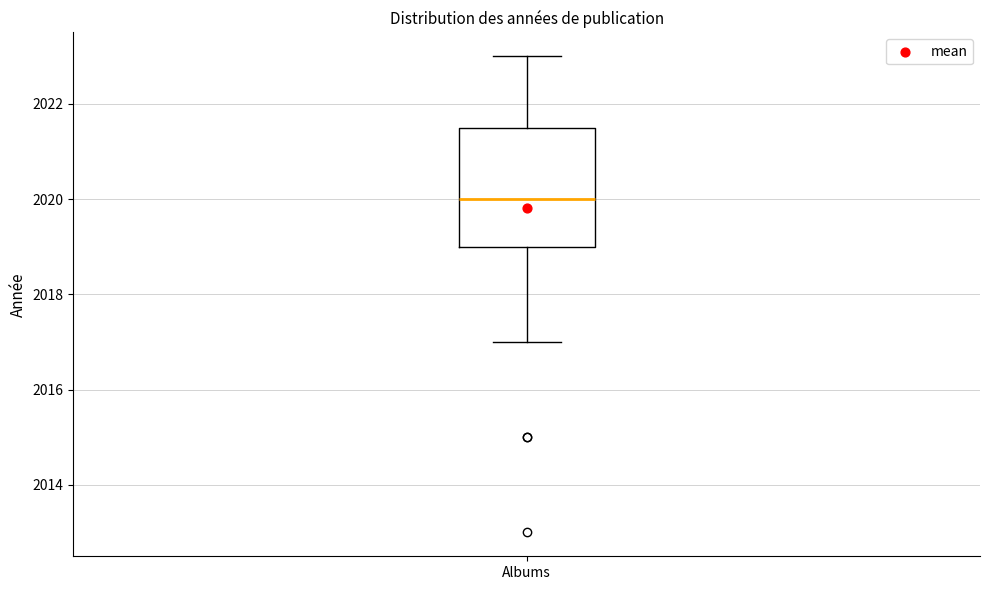

Transcribe this box plot: give where the median line is, the range the box spans, and where the two whiskers end, as read against the y-axis. The values are not printed on the chart, so give them approximately, as read against the axis.

median 2020.0, box 2019.0 to 2021.6, whiskers 2017.0 to 2023.0